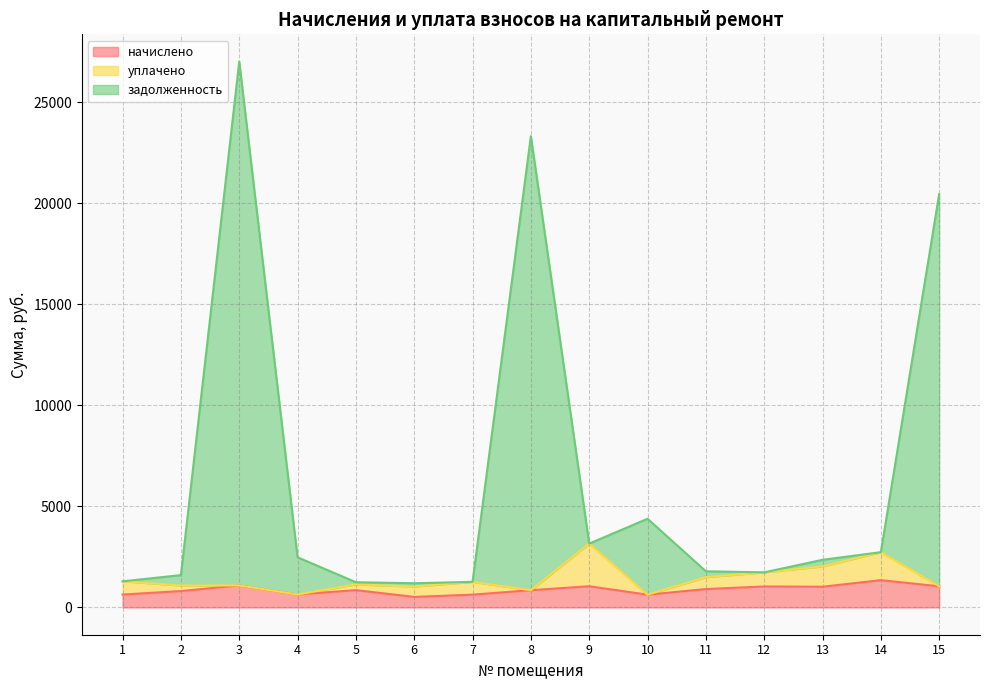

At which category does начислено reach its first local valley?

4